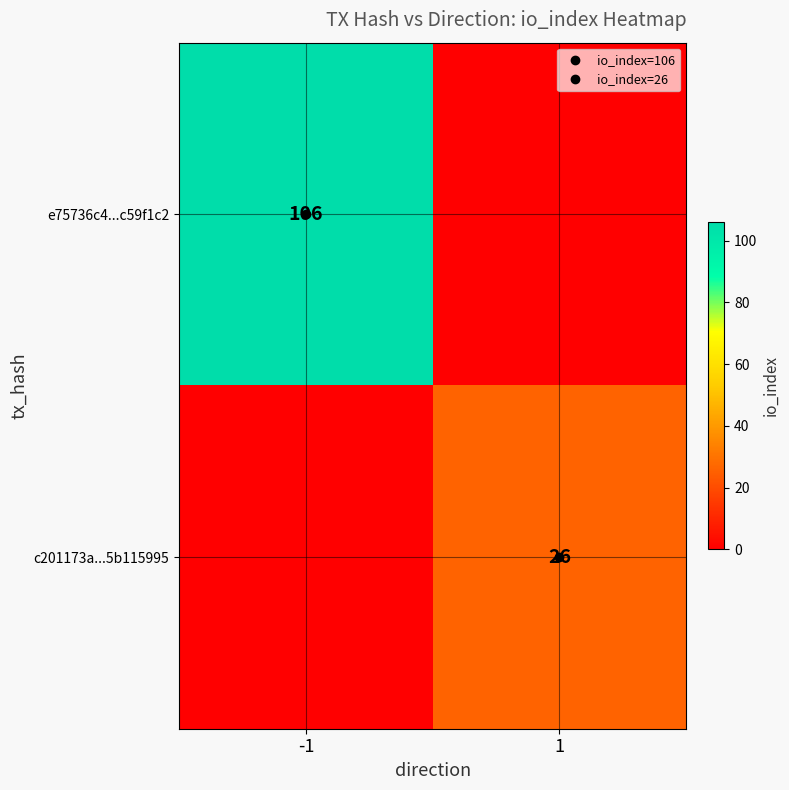

What is the difference between the e75736c4...c59f1c2 values at 1 and -1?

106